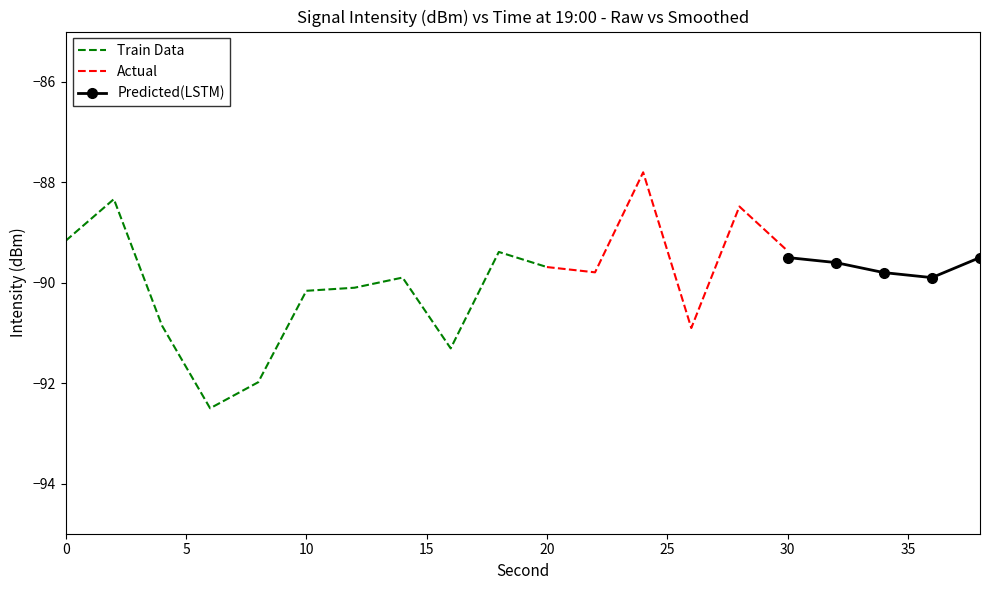

The value of Train Data at 0 is -156.9. True or false?

False